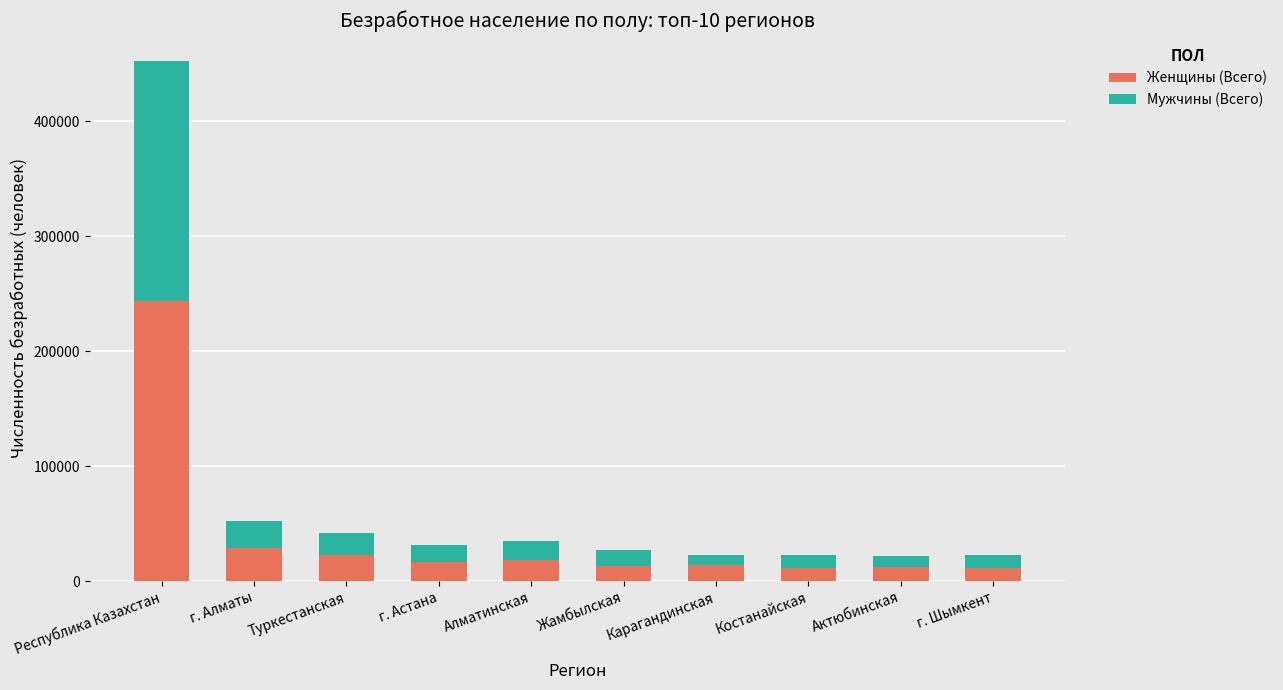

What is the average value of the Женщины (Всего) series?

39089